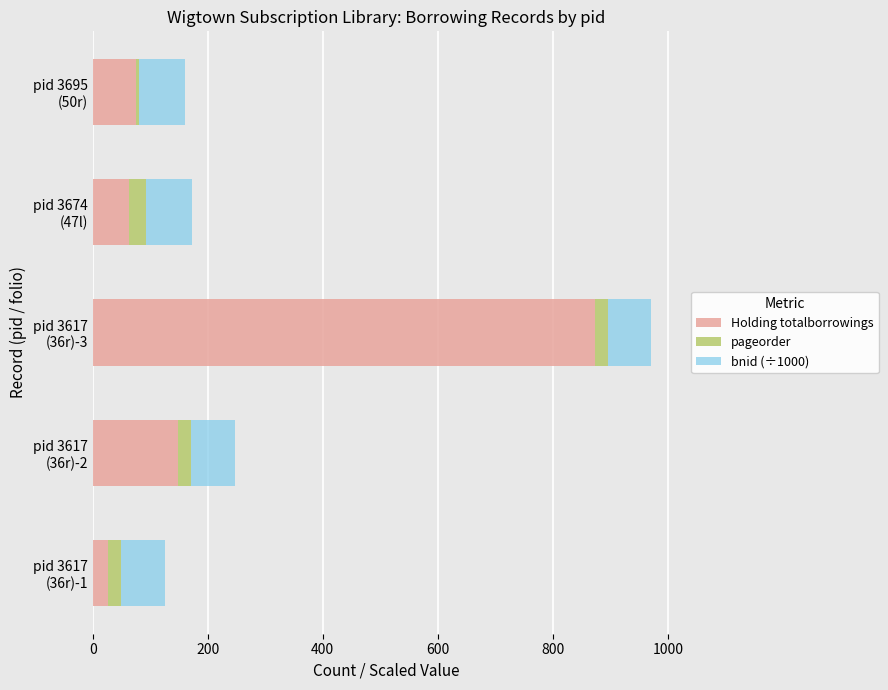

What is the highest value of the Holding totalborrowings series?

874.0